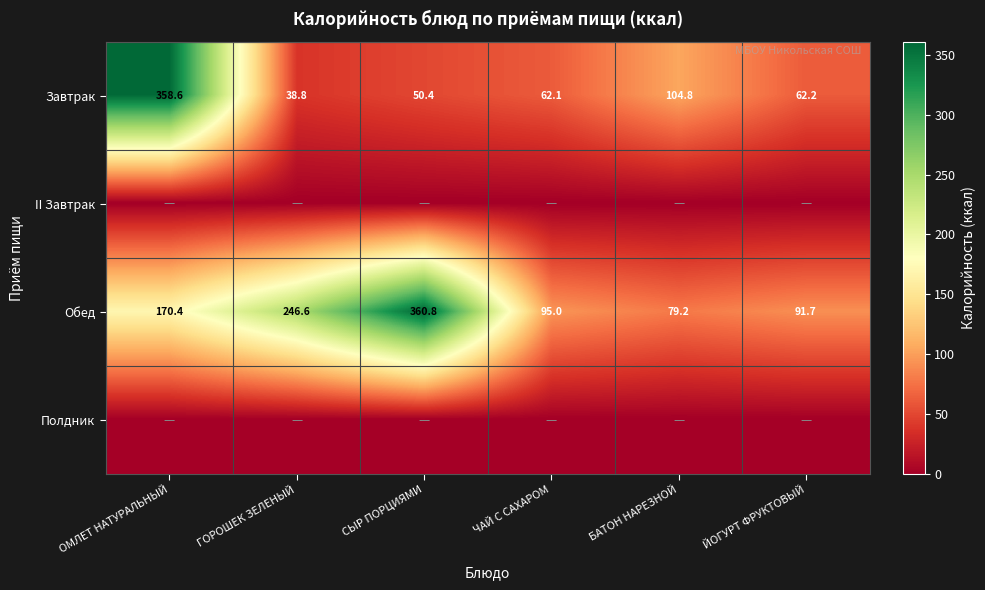

At which label does Завтрак first exceed 62?

ОМЛЕТ НАТУРАЛЬНЫЙ